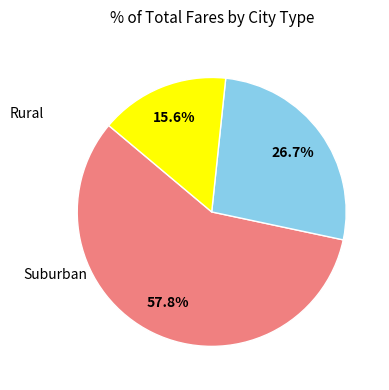

Does any single category account for the majority?

Yes